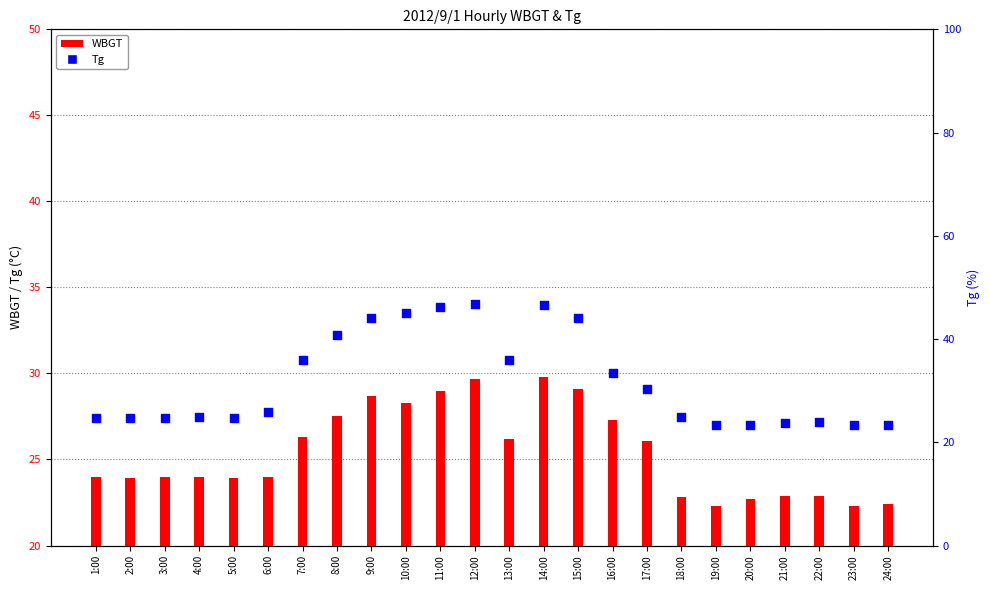

Which series reaches the maximum Y coordinate?

Tg